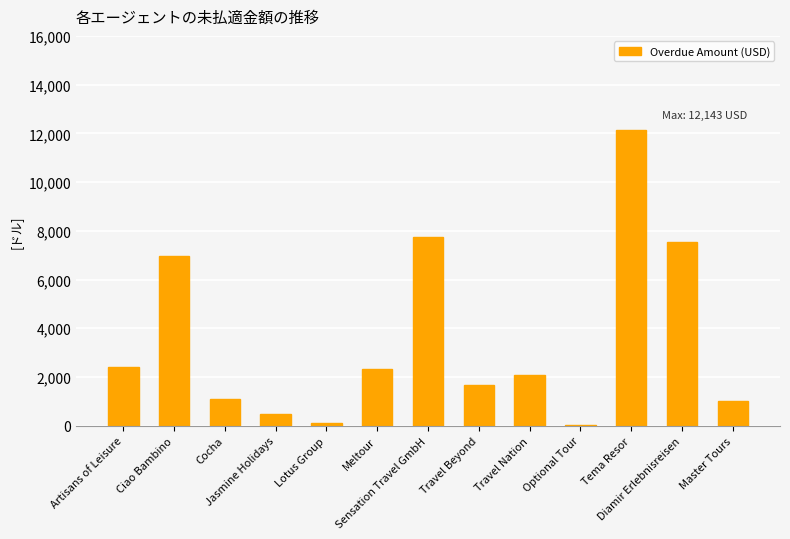

What is the average value?

3506